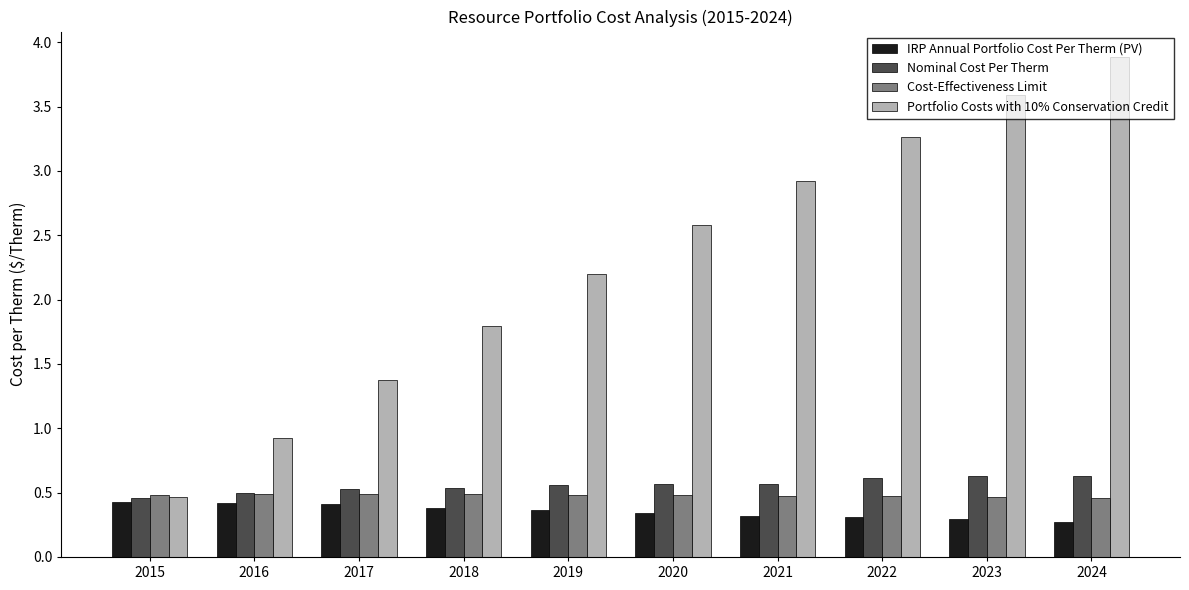

Is it true that Portfolio Costs with 10% Conservation Credit equals 2.4 at 2017?

False